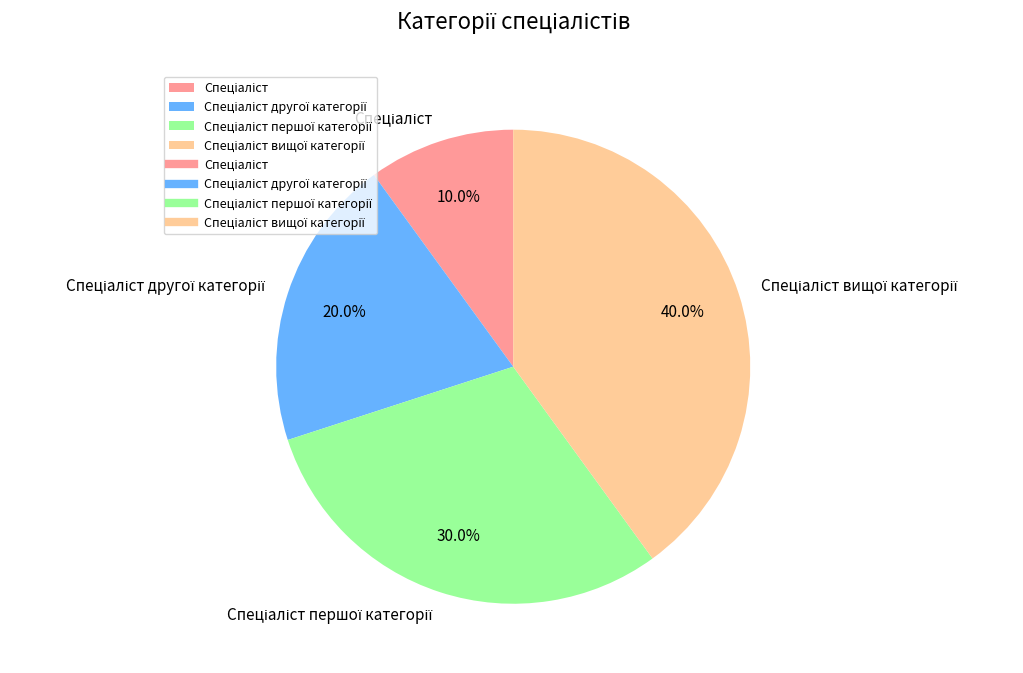

Is there a majority slice in this chart?

No